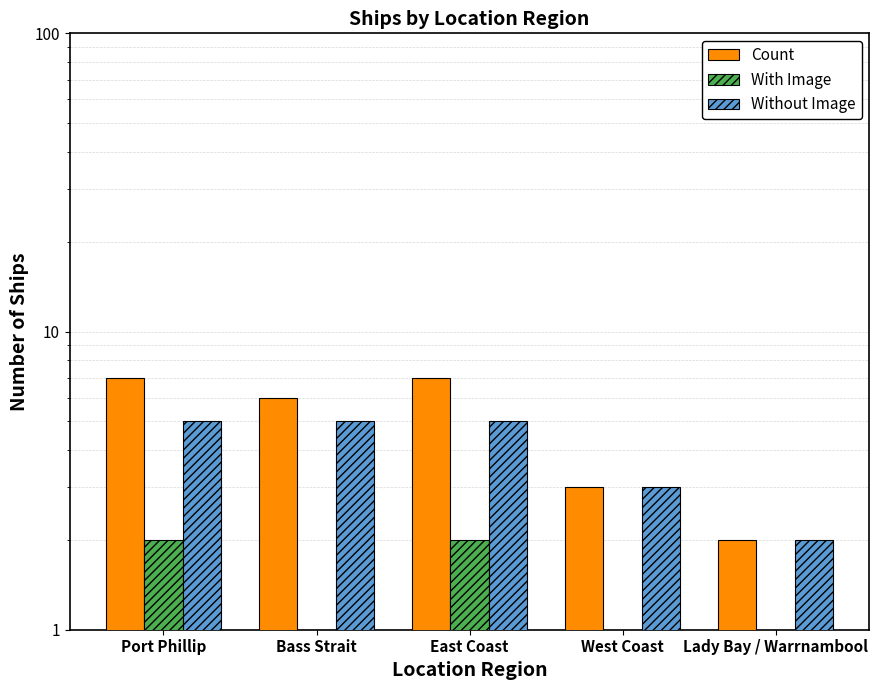

What is the label of the 5th bar from the left?

Lady Bay / Warrnambool